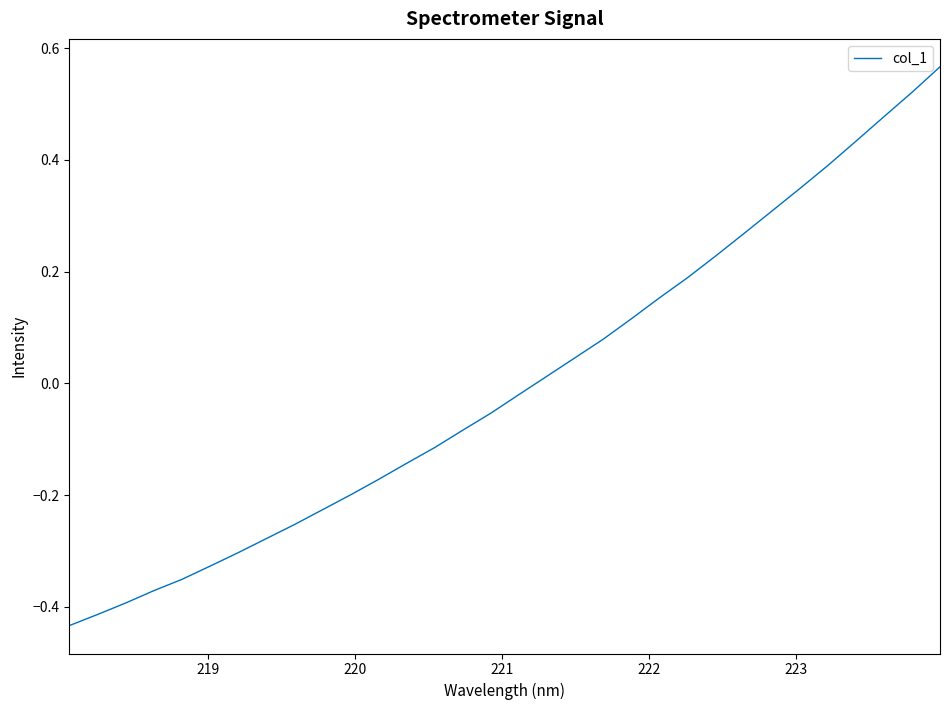

How many values are below 0?

17